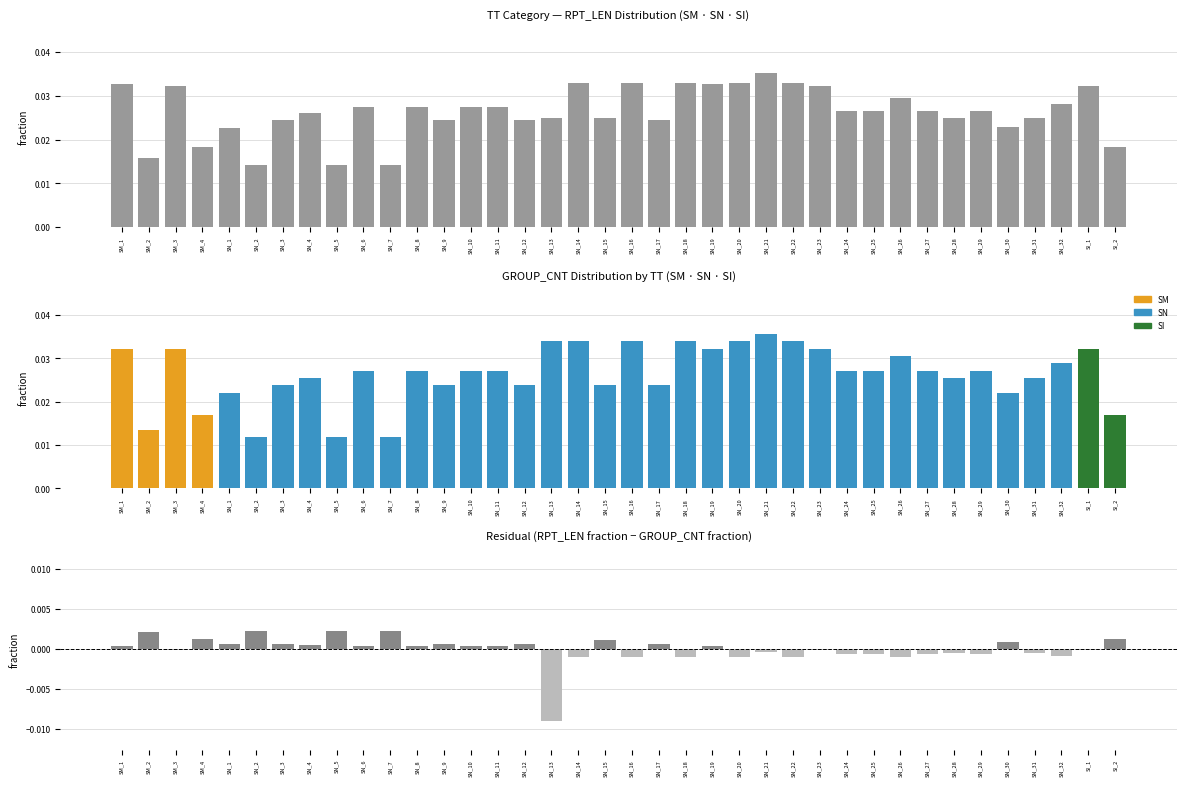

Rank the series at SN_11 from lowest to highest value.

RPT_LEN − GROUP_CNT fraction, RPT_LEN fraction